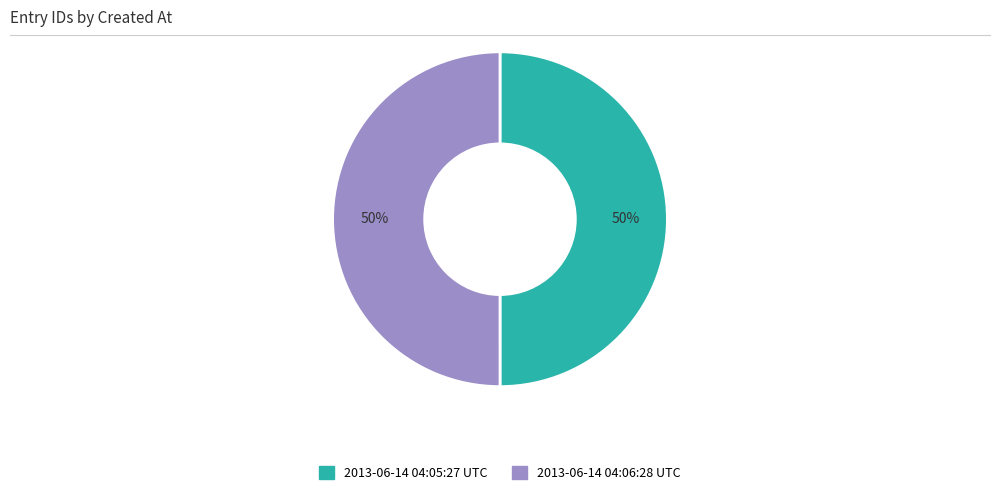

To the nearest percent, what portion does 2013-06-14 04:05:27 UTC represent?

50%